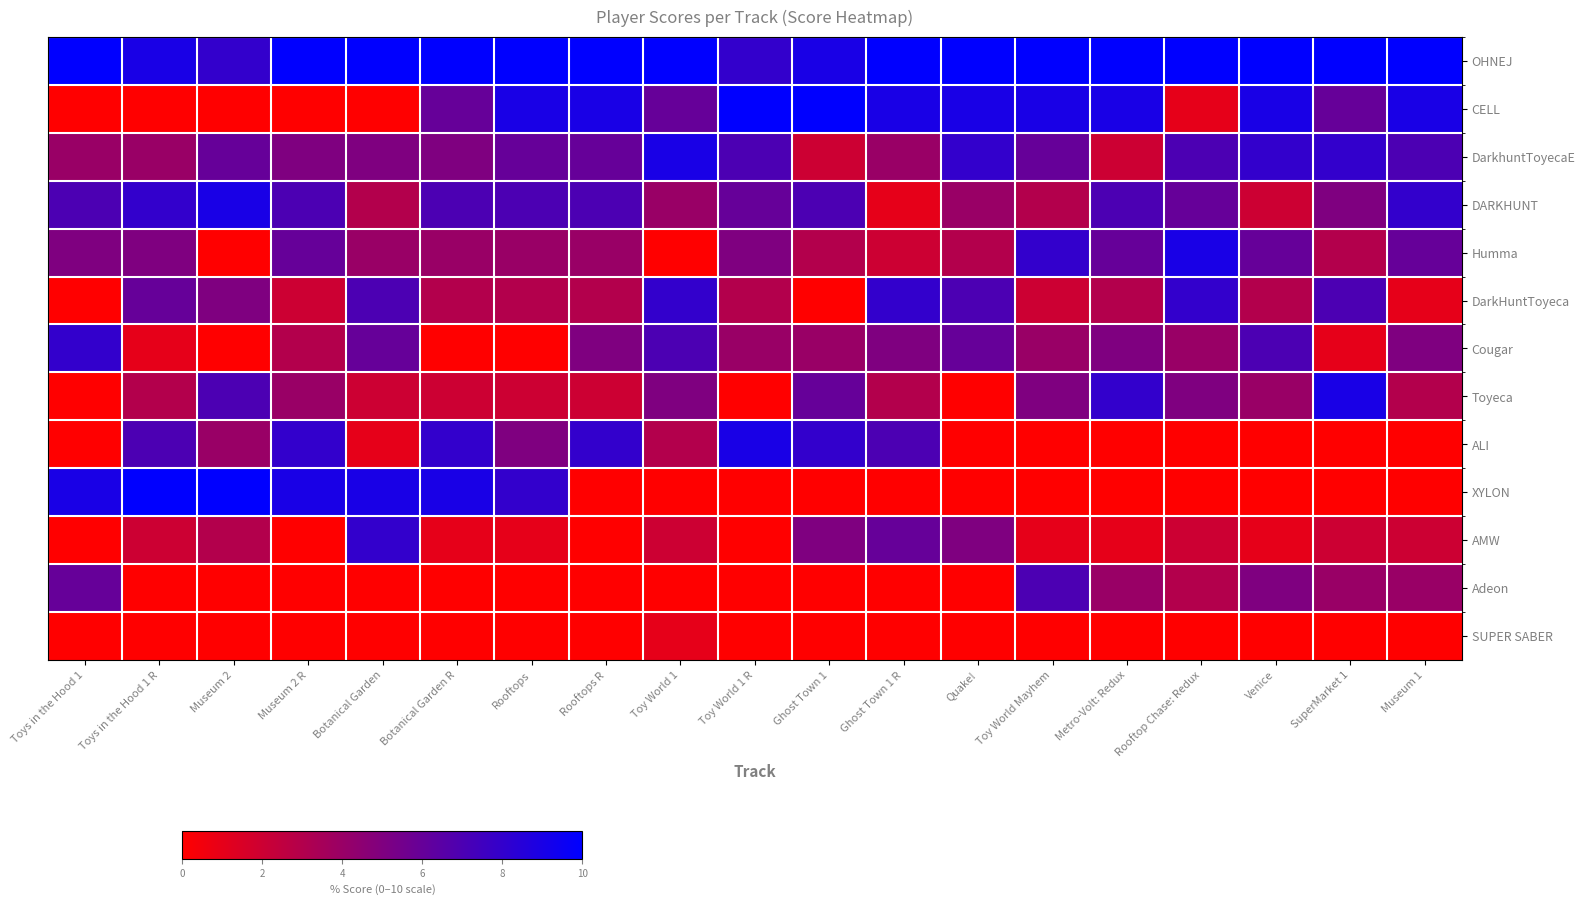

What is the maximum value shown in the chart?

10